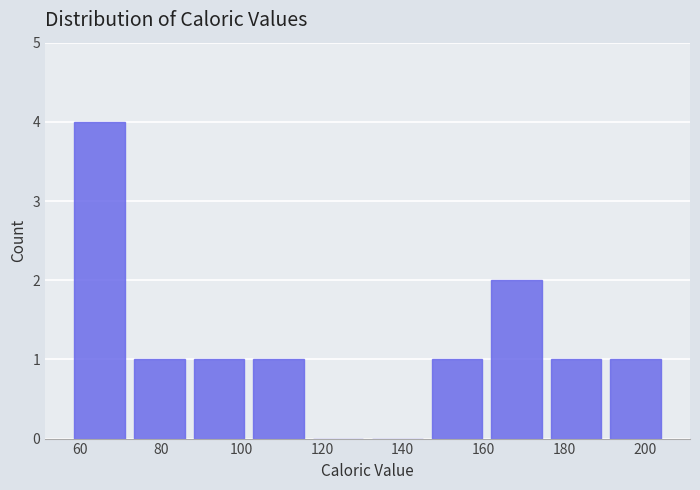

What is the height of the bar covering 146 to 160 on the x-axis? Neither the bar edges nor the heights are printed on the chart, so give them approximately, as read against the axes.

1